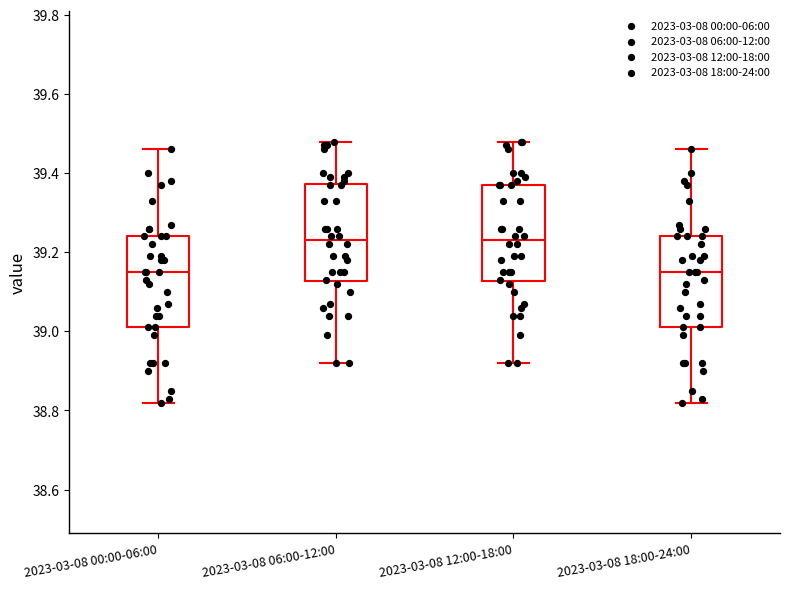

Where is the lower edge of the box for 2023-03-08 00:00-06:00 on the y-axis? The values are not printed on the chart, so give them approximately, as read against the axis.

39.02